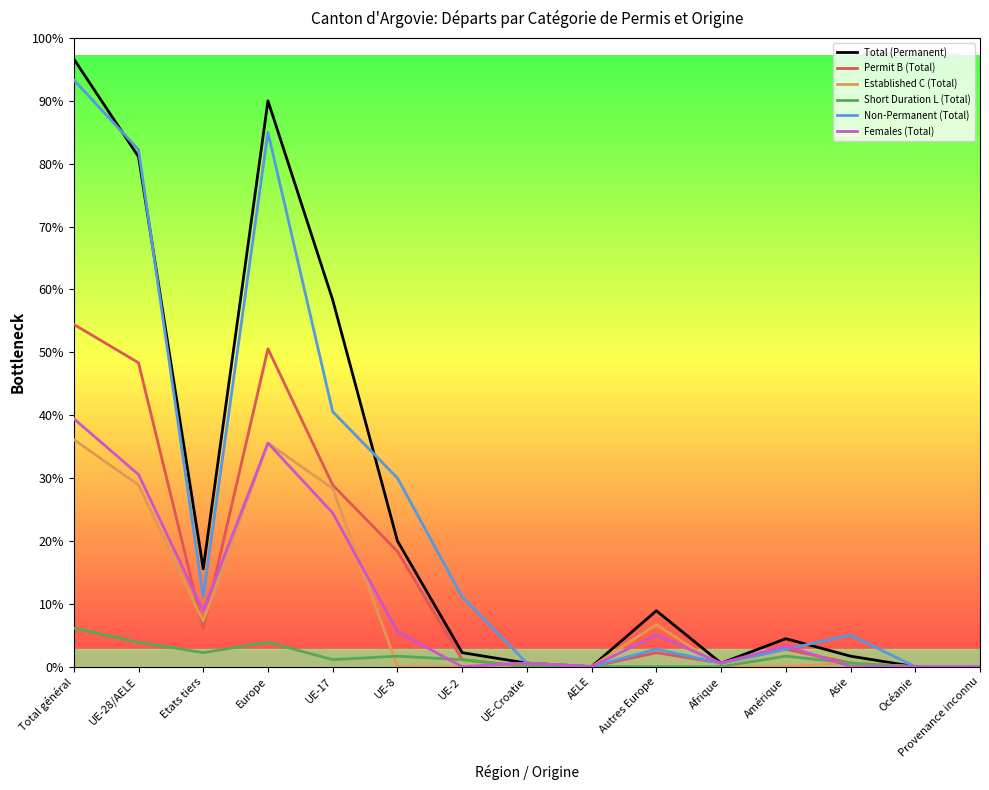

The Short Duration L (Total) series shows 11 at Europe. True or false?

False